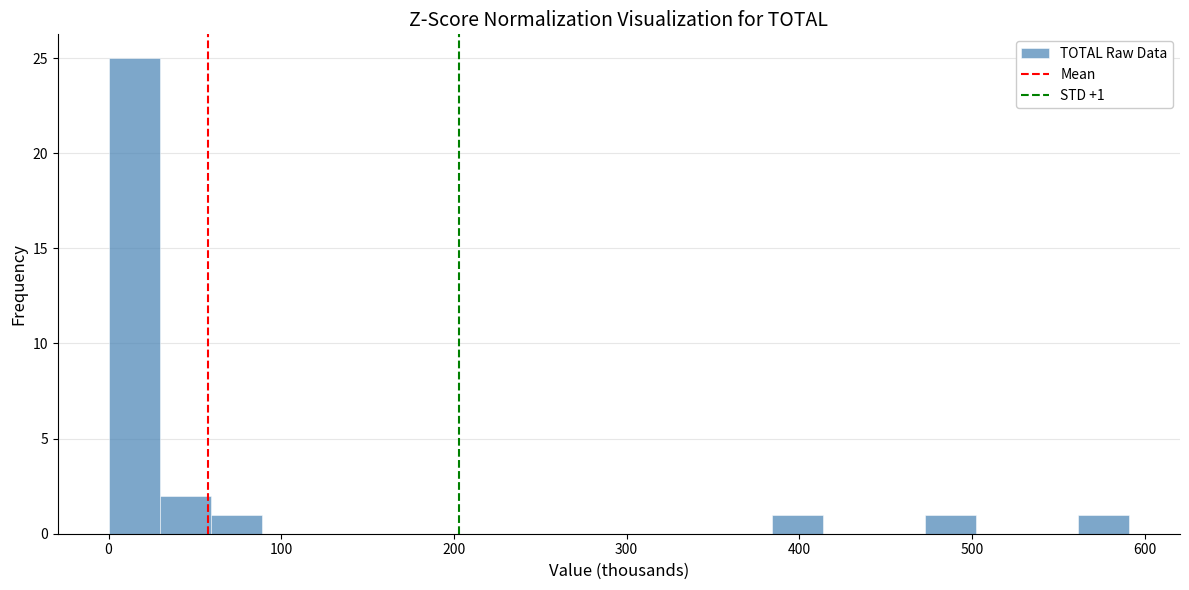

Read against the x-axis, roughly where is the centre of the tallest bar?

10